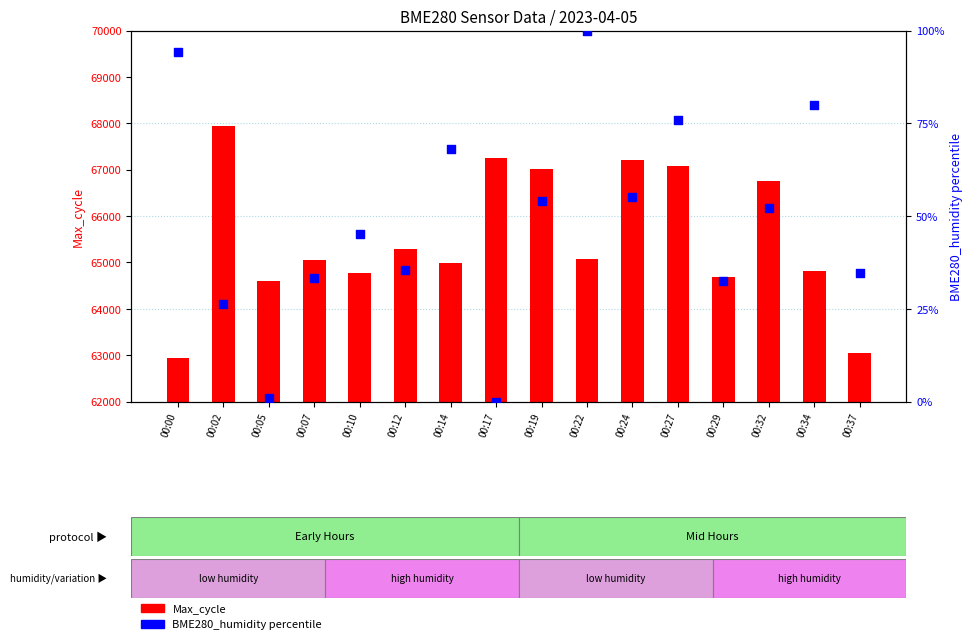

What are all the series names shown in the legend?

Max_cycle, BME280_humidity percentile